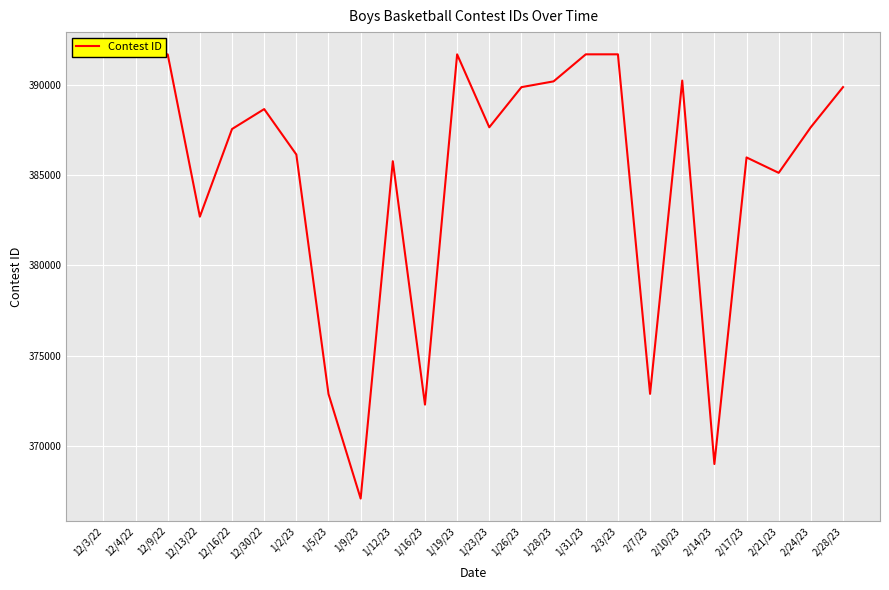

Does the chart display data point markers on the line(s)?

No